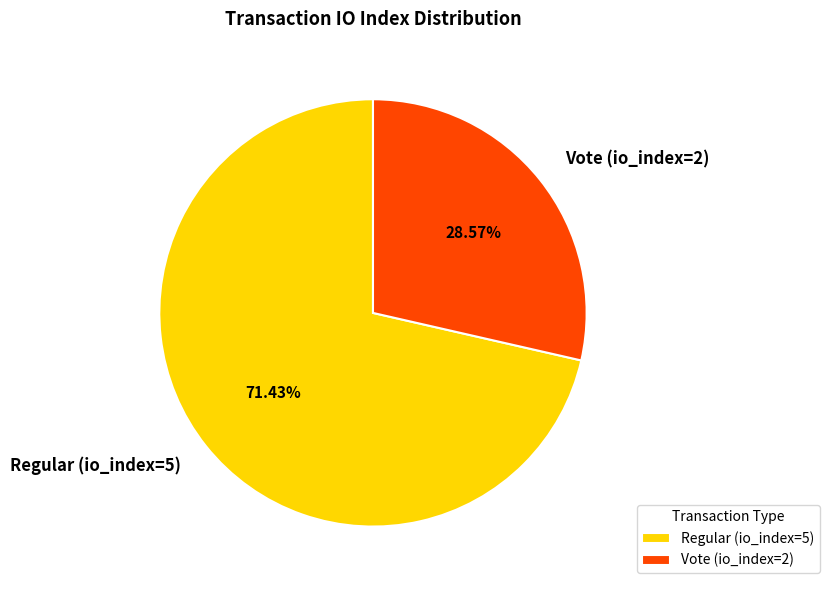

Rank the categories by value from lowest to highest.

Vote (io_index=2), Regular (io_index=5)